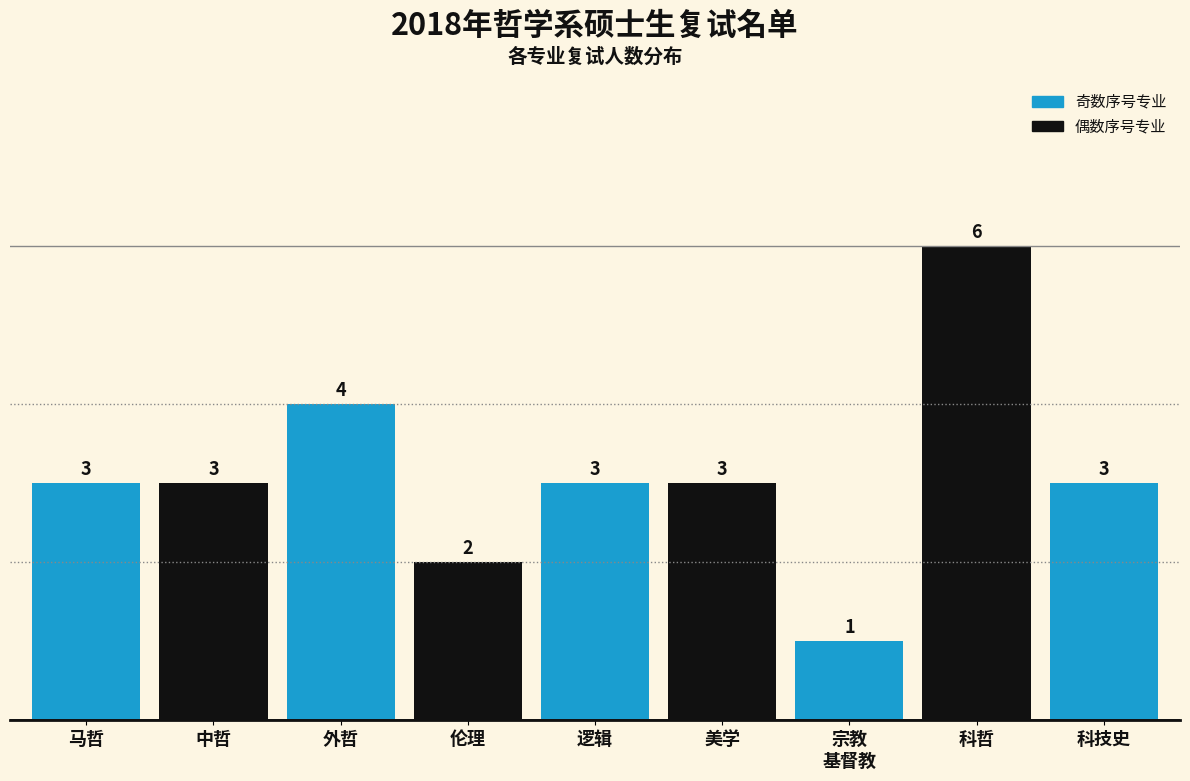

Reading left to right, extract all data points from this chart.

3	3	4	2	3	3	1	6	3